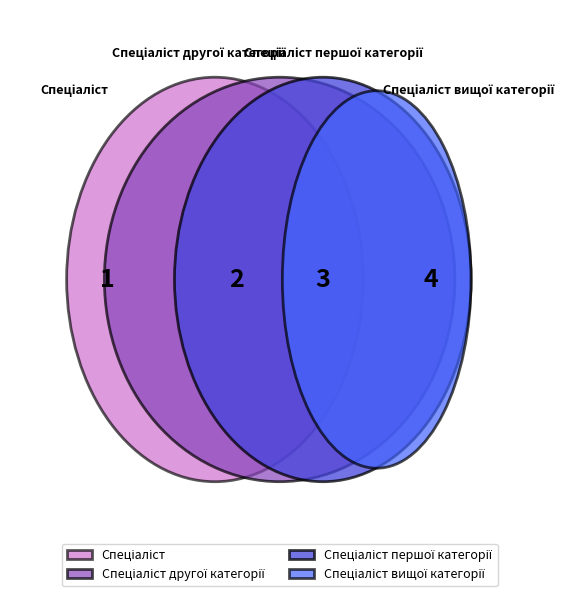

How many segments does this pie chart have?

4